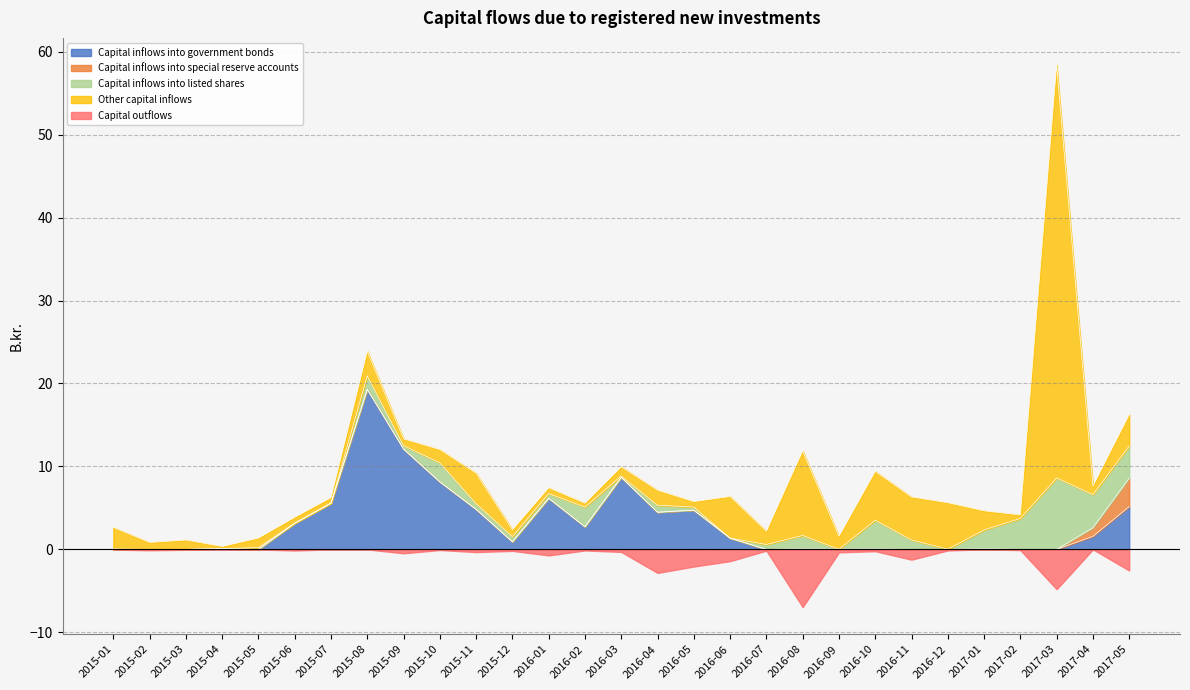

What is the sum of all Capital inflows into government bonds values?

89.0